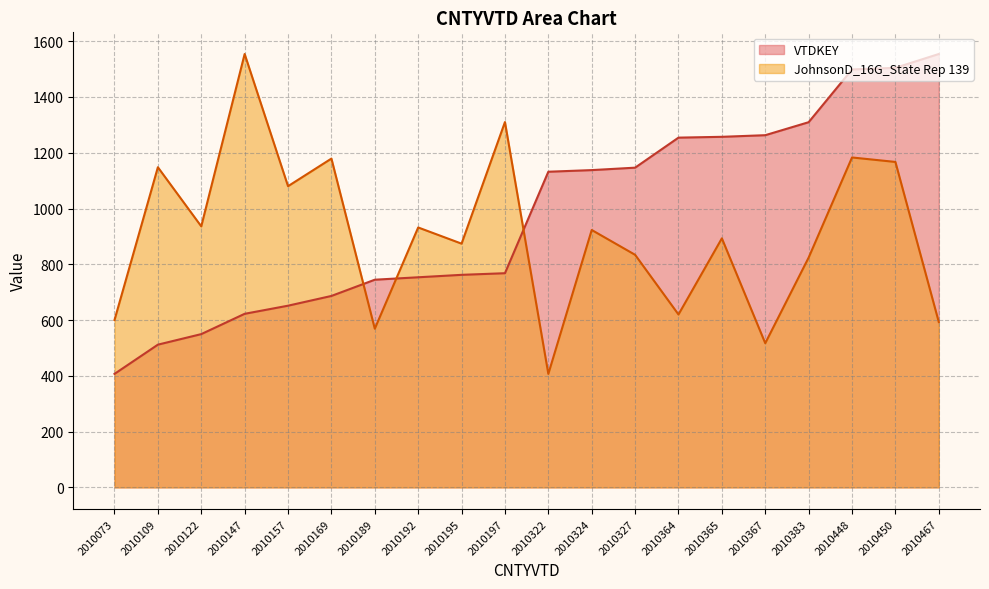

How many data points in JohnsonD_16G_State Rep 139 are above 923?

9